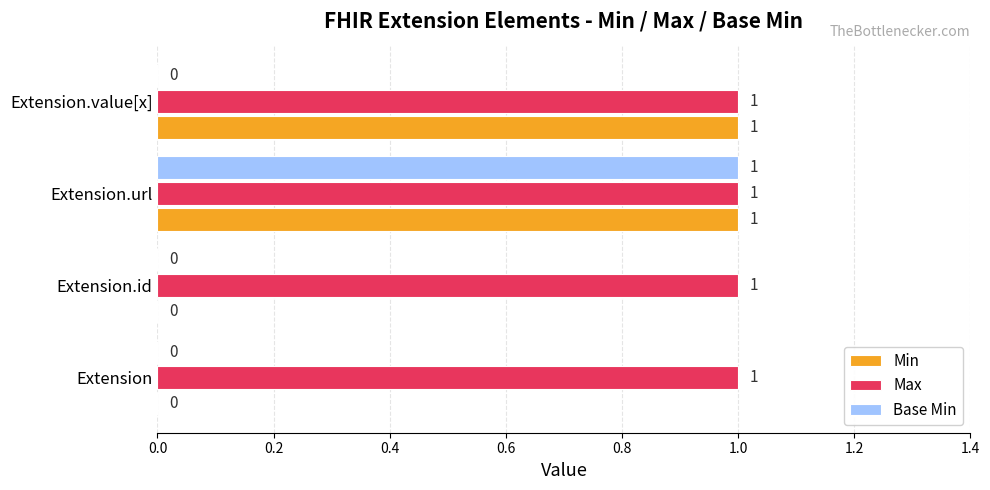

What is the average value of the Max series?

1